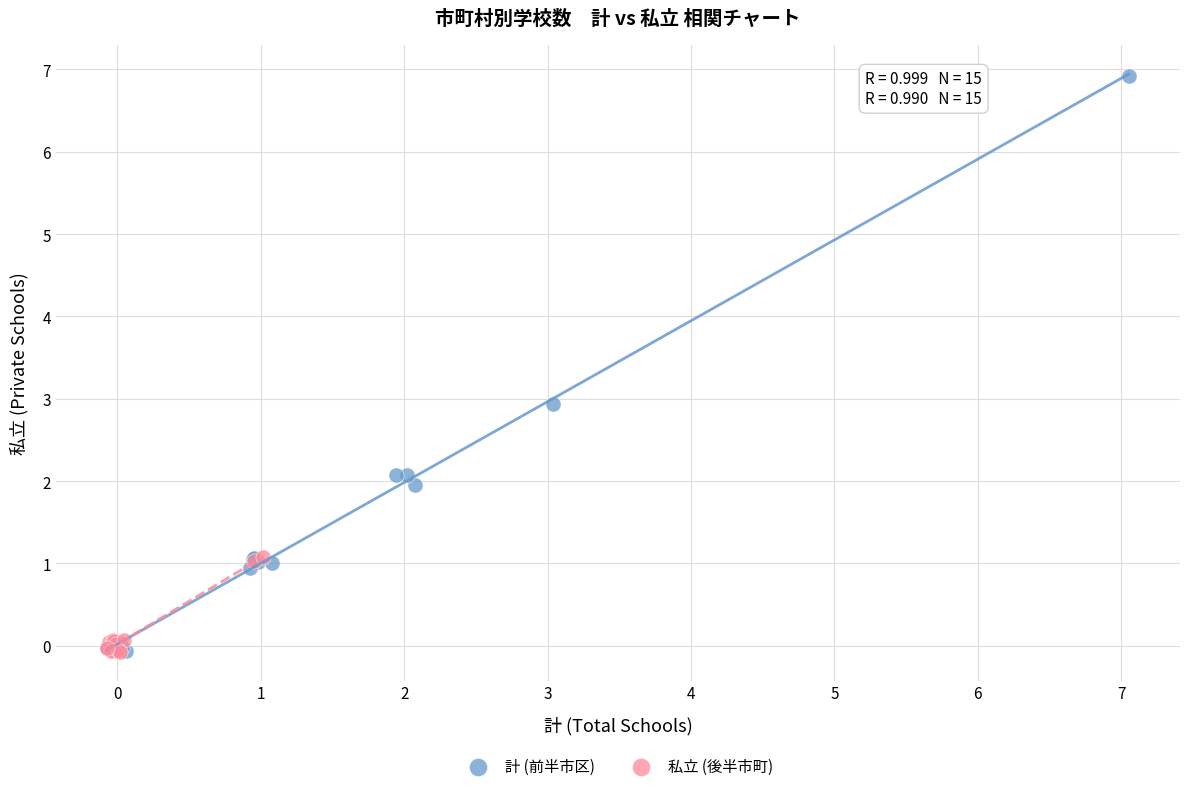

Which series has the largest Y range (max minus min)?

計 (前半市区)